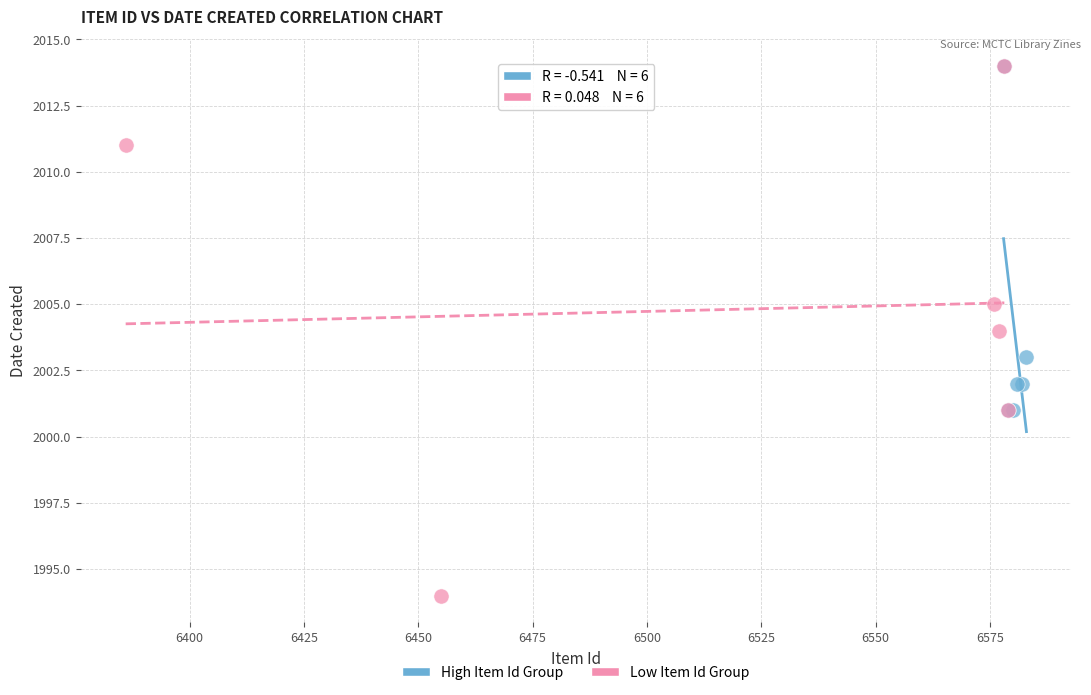

Which series has the widest spread of Y values?

Low Item Id Group